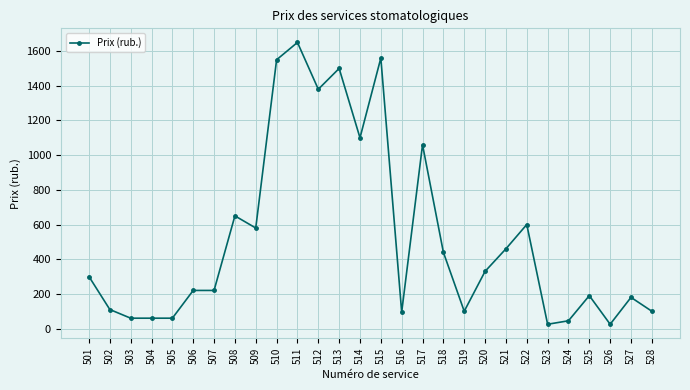

True or false: there are more than 0 points higher than both neighbors.

True